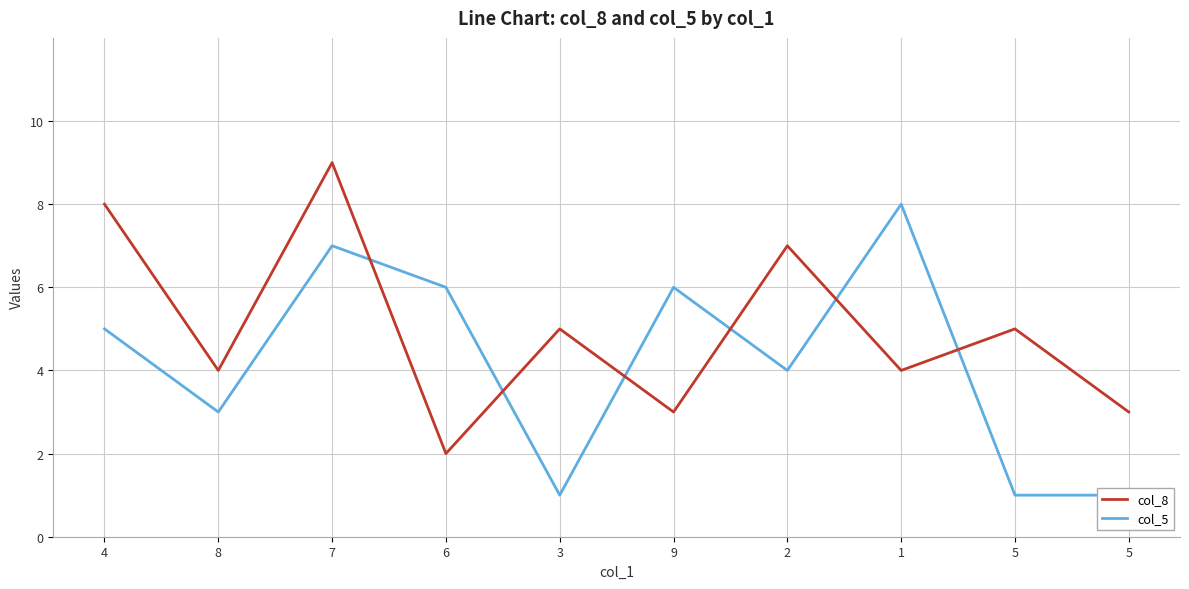

Is it true that col_5 equals 1 at 5?

True